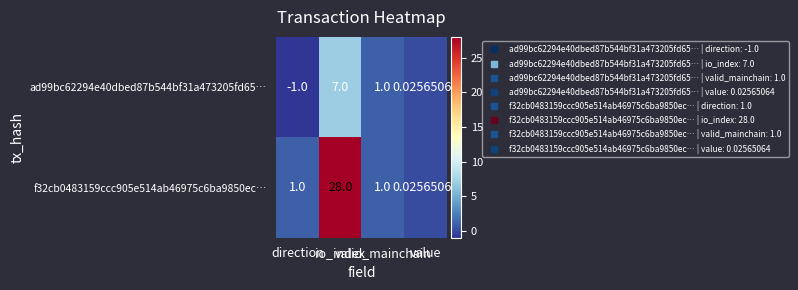

What is the total value across all series at io_index?

35.0